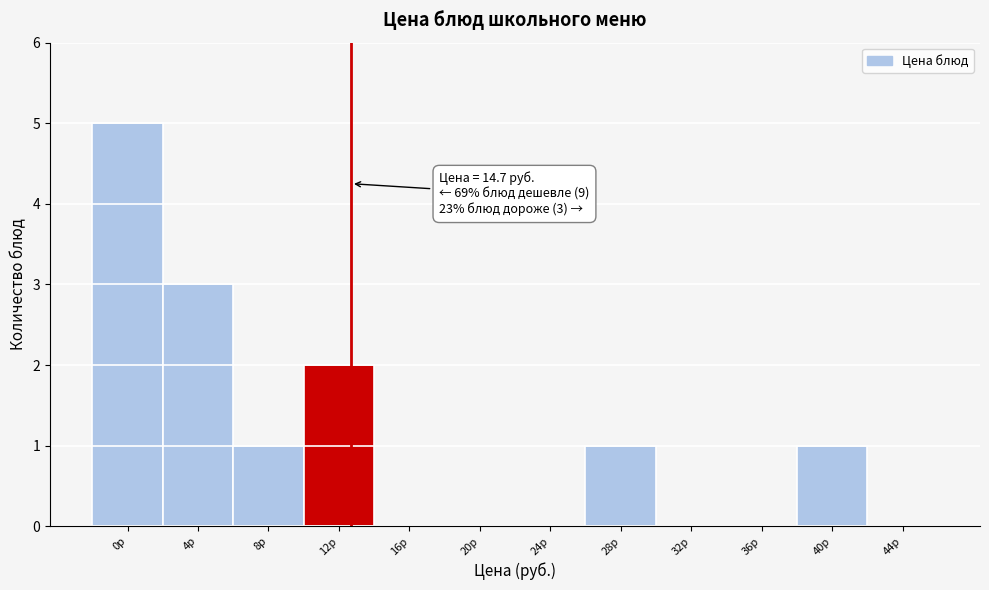

Reading right to left, list all the values displayed in this chart.

44р=0	40р=1	36р=0	32р=0	28р=1	24р=0	20р=0	16р=0	12р=2	8р=1	4р=3	0р=5